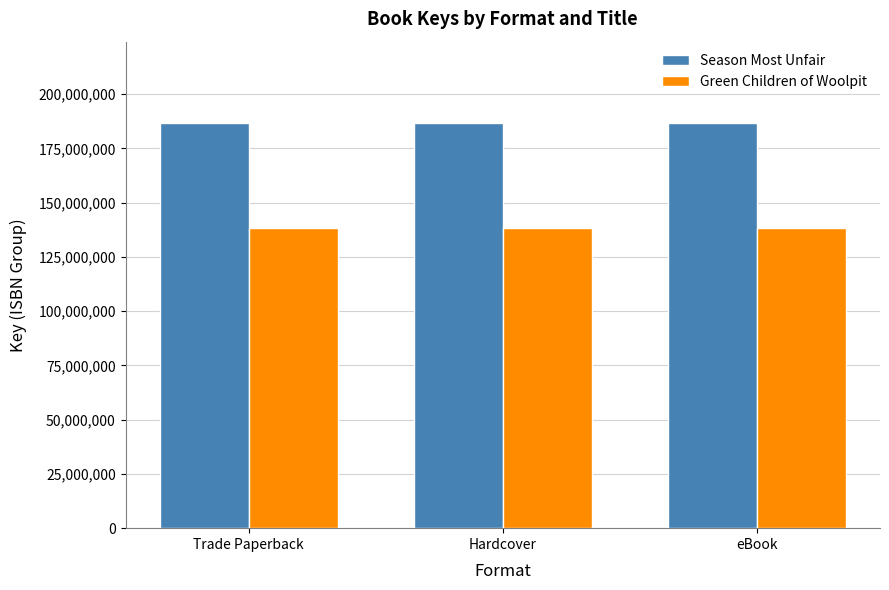

What is the label of the 1st bar from the left?

Trade Paperback